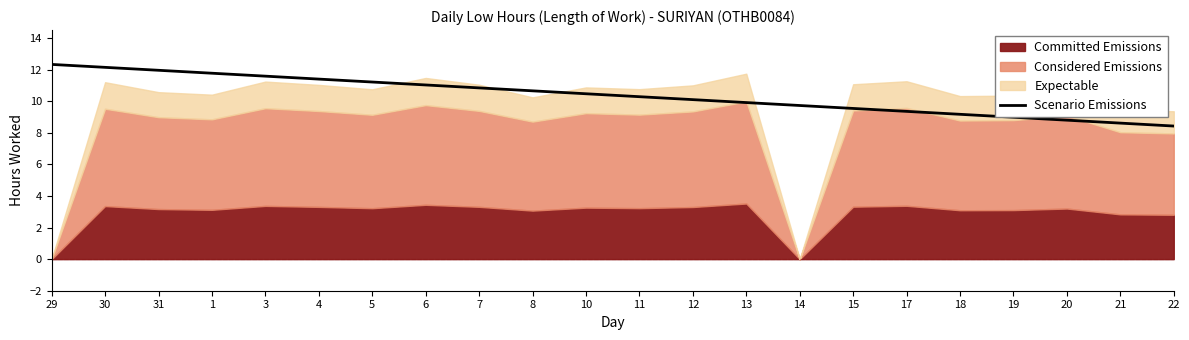

True or false: Scenario Emissions has a value of 20.6 at 29.

False